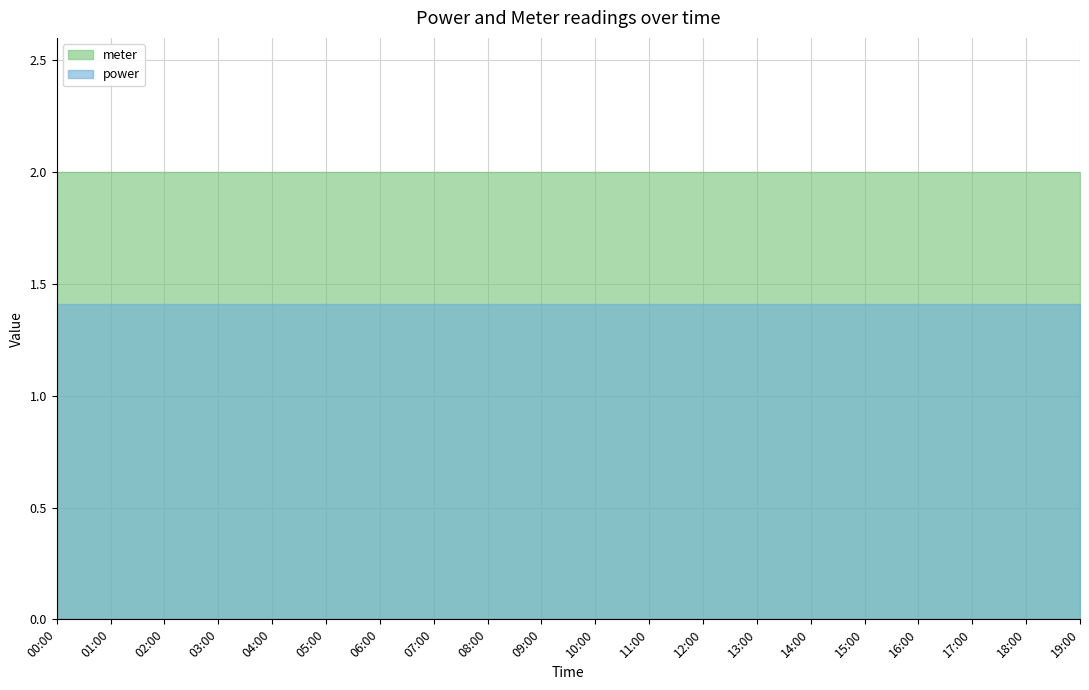

Is the value of meter at 18:00 greater than the value of power at 10:00?

Yes